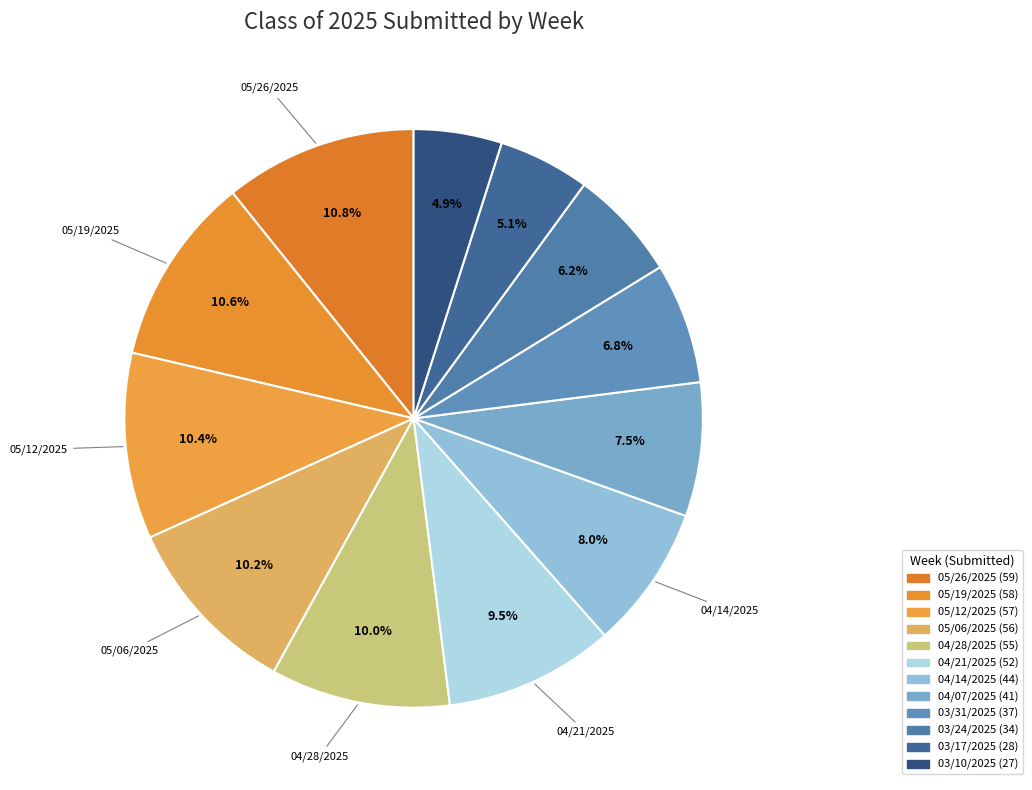

To the nearest percent, what is the difference between the 03/17/2025 and 03/24/2025 slice percentages?

1%